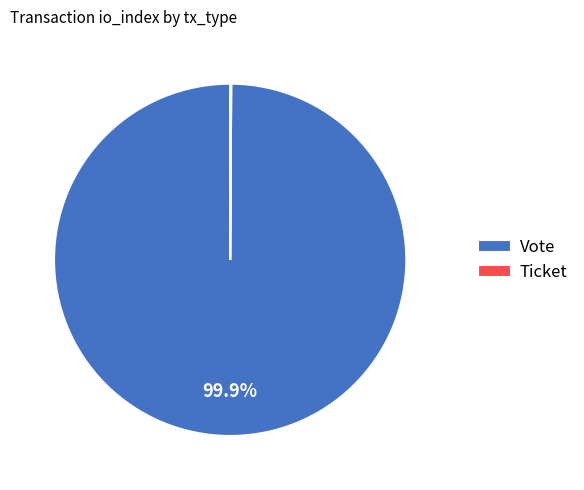

What is the largest slice in the pie chart?

Vote